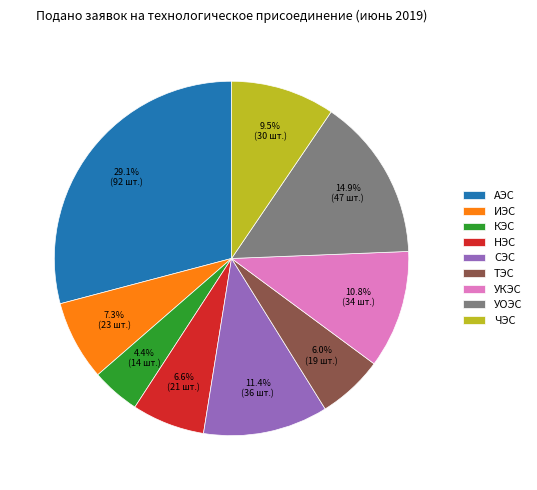

Rank the categories by value from highest to lowest.

АЭС, УОЭС, СЭС, УКЭС, ЧЭС, ИЭС, НЭС, ТЭС, КЭС